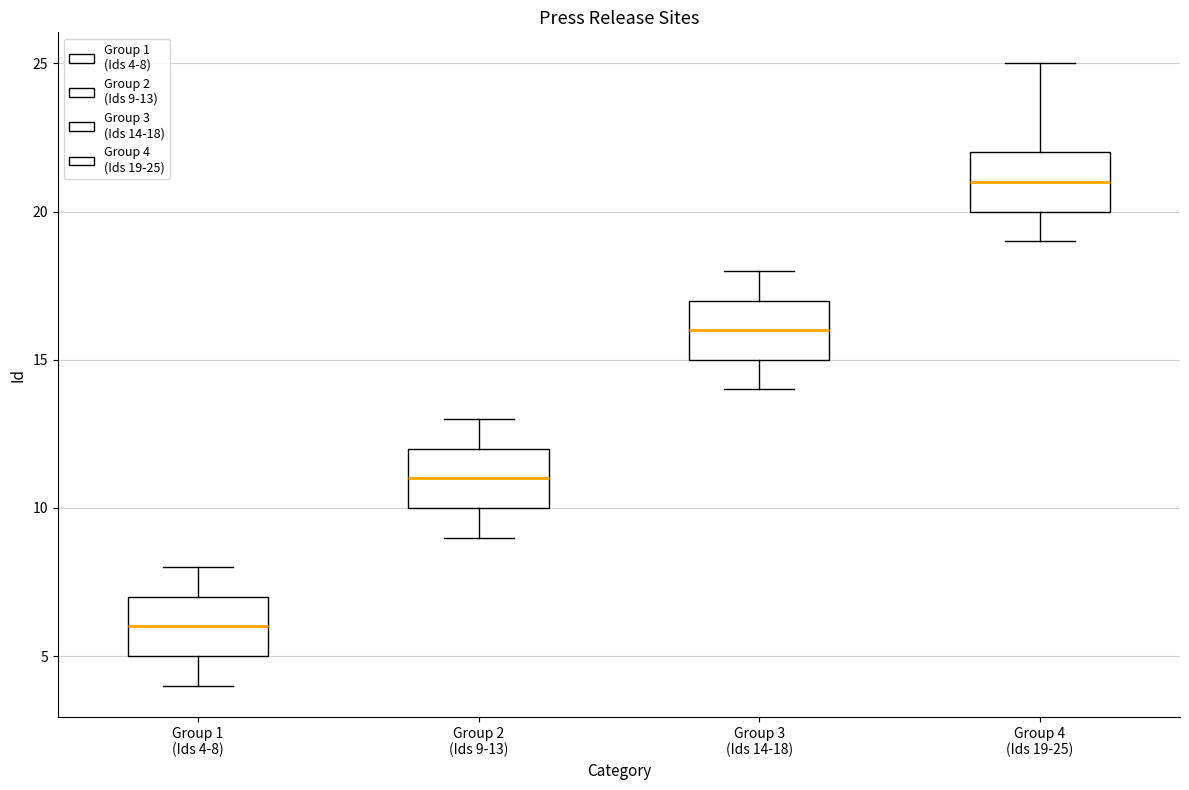

Reading left to right, read every box against the y-axis: the position of its median line, the range the box covers, and the ends of its whiskers. The values are not printed on the chart, so give them approximately, as read against the axis.

Group 1 (Ids 4-8): median 6, box 5 to 7, whiskers 4 to 8
Group 2 (Ids 9-13): median 11, box 10 to 12, whiskers 9 to 13
Group 3 (Ids 14-18): median 16, box 15 to 17, whiskers 14 to 18
Group 4 (Ids 19-25): median 21, box 20 to 22, whiskers 19 to 25